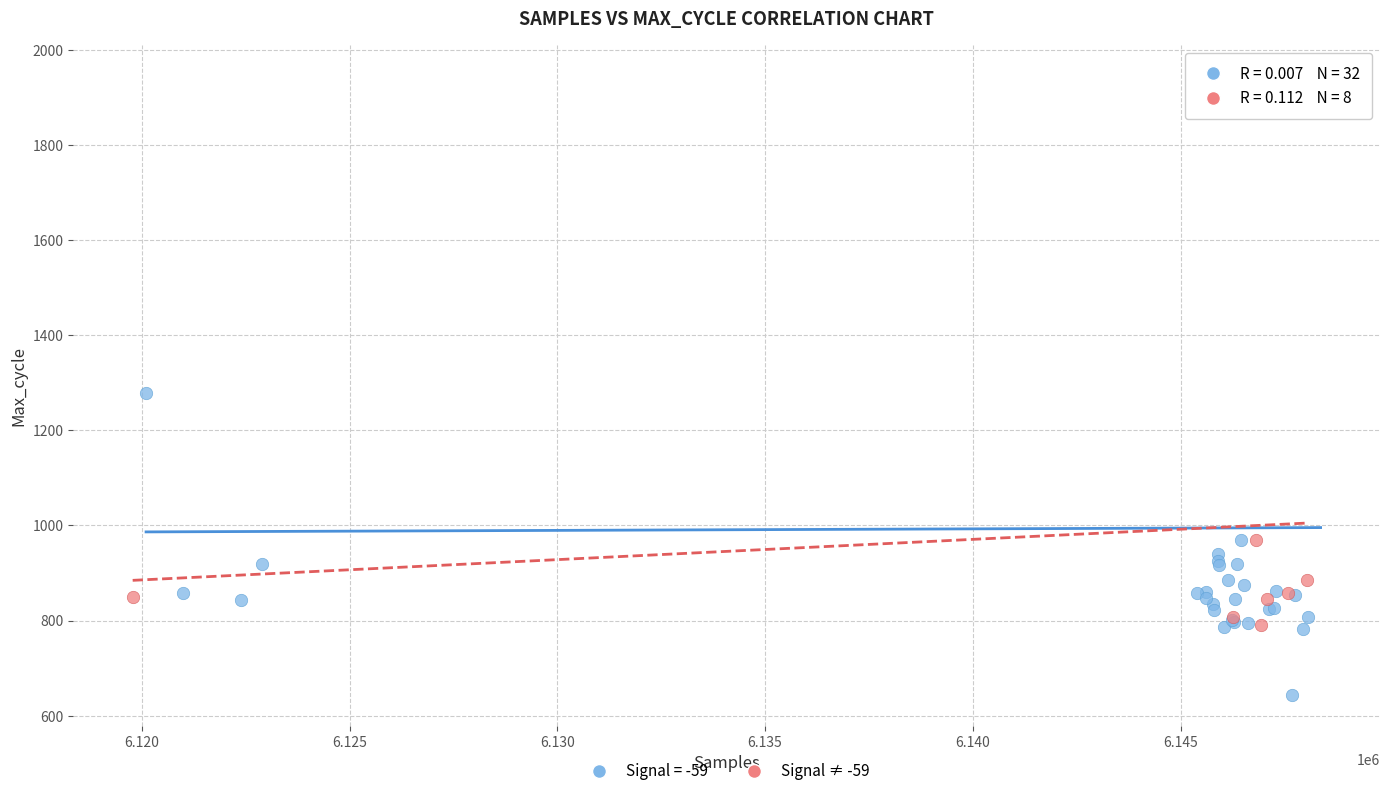

Which series has the widest spread of Y values?

Signal = -59